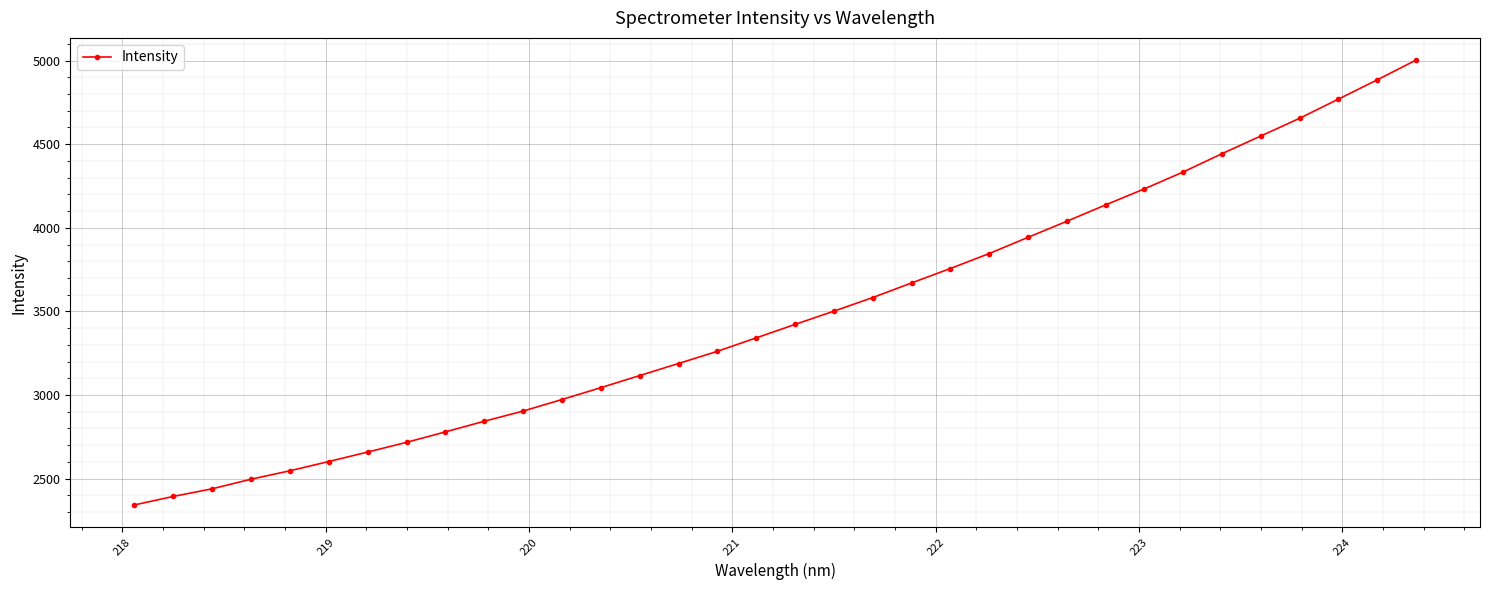

Count the number of categories in the chart.

34